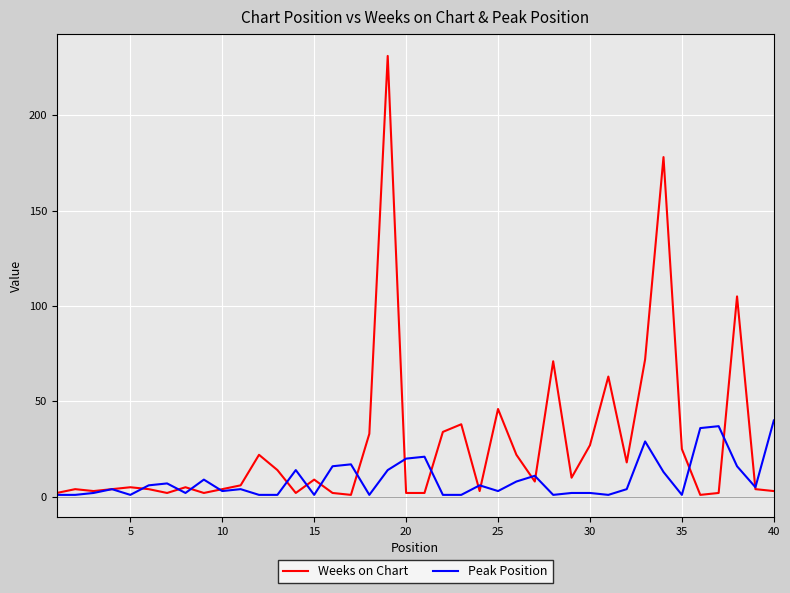

What is the maximum value for Weeks on Chart?

231